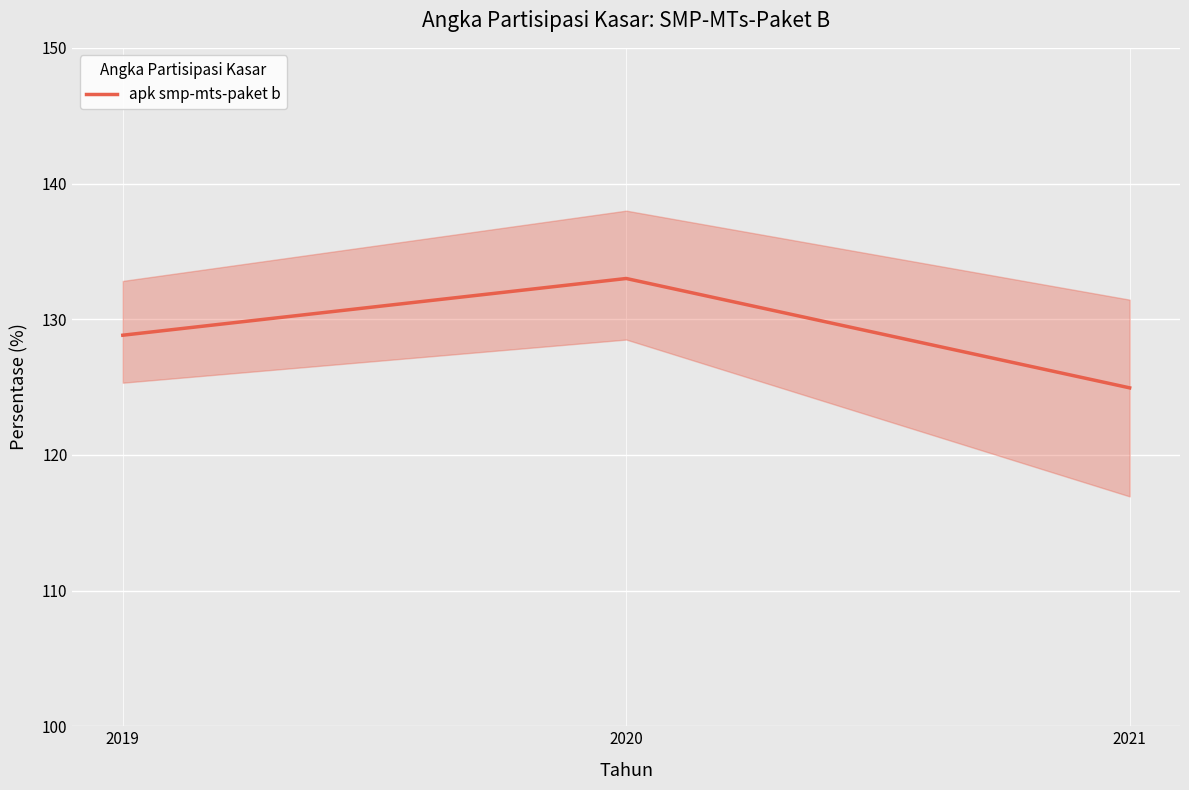

What is the difference between the maximum and minimum values?

8.1